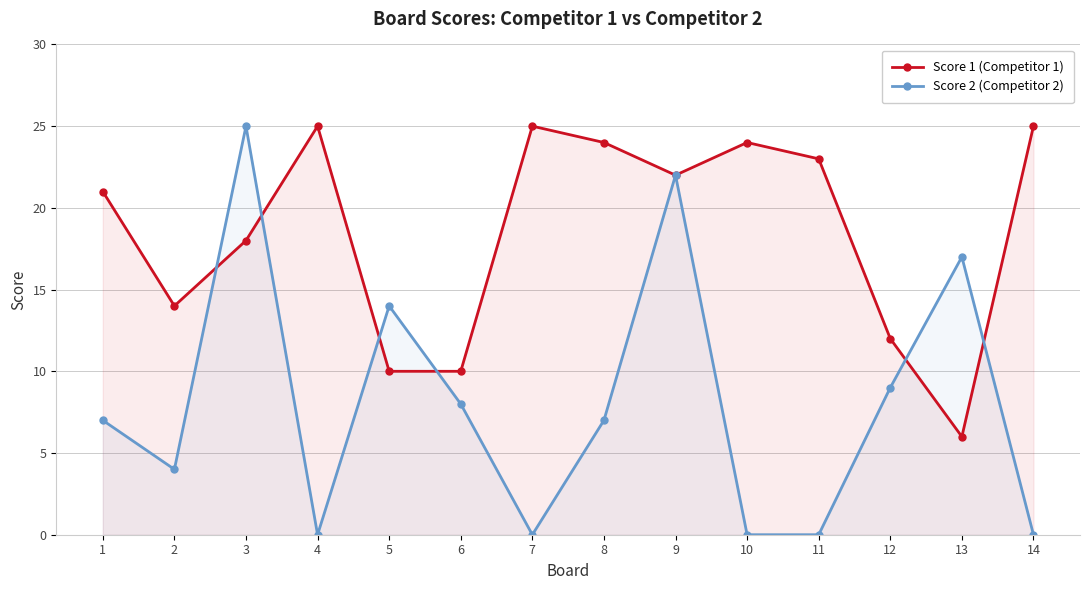

Count the Score 2 (Competitor 2) values in the range 0 to 14.

11